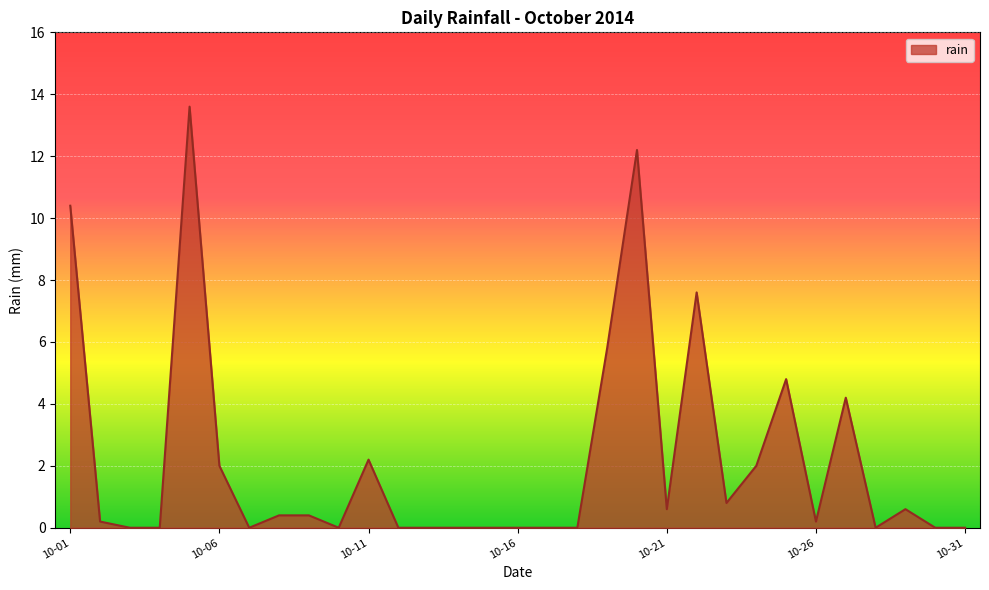

What is the greatest value displayed?

13.6